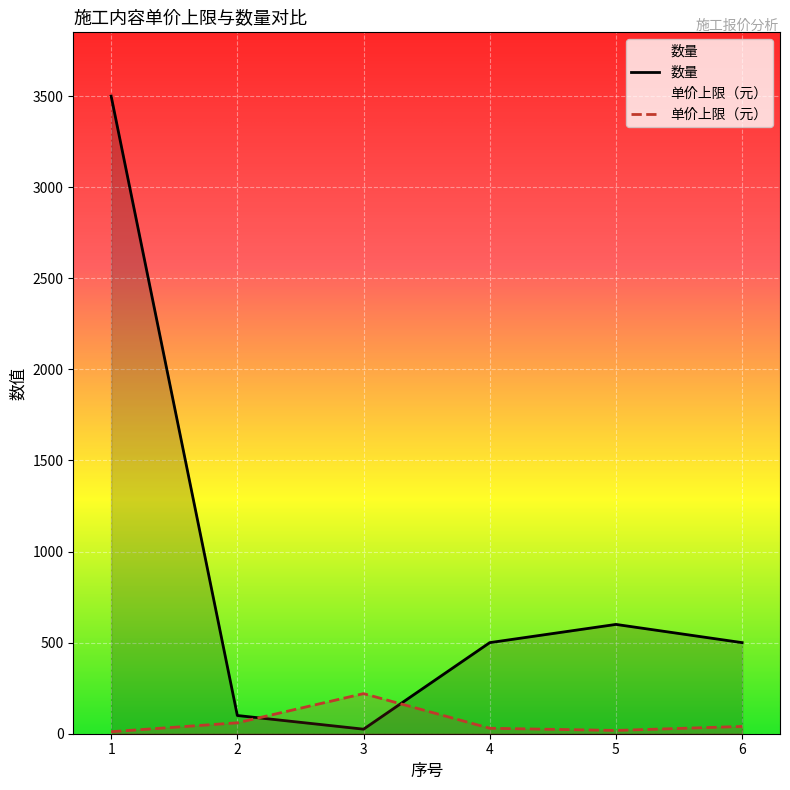

True or false: 数量 and 单价上限（元） cross at least once.

True